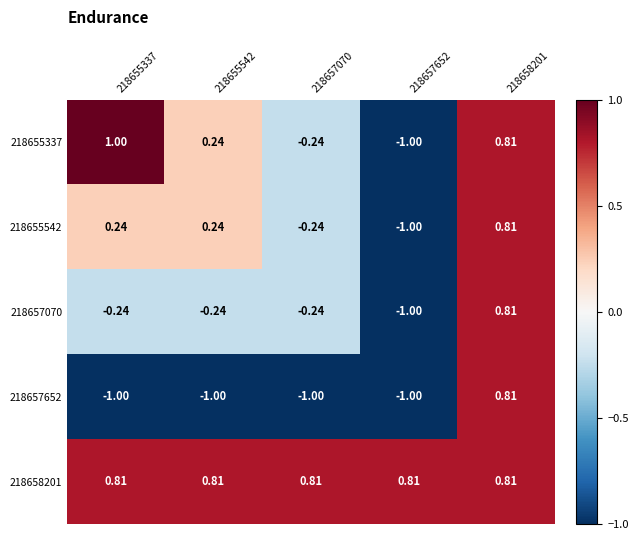

At 218657070, list the series in order from largest to smallest.

218658201, 218655337, 218655542, 218657070, 218657652